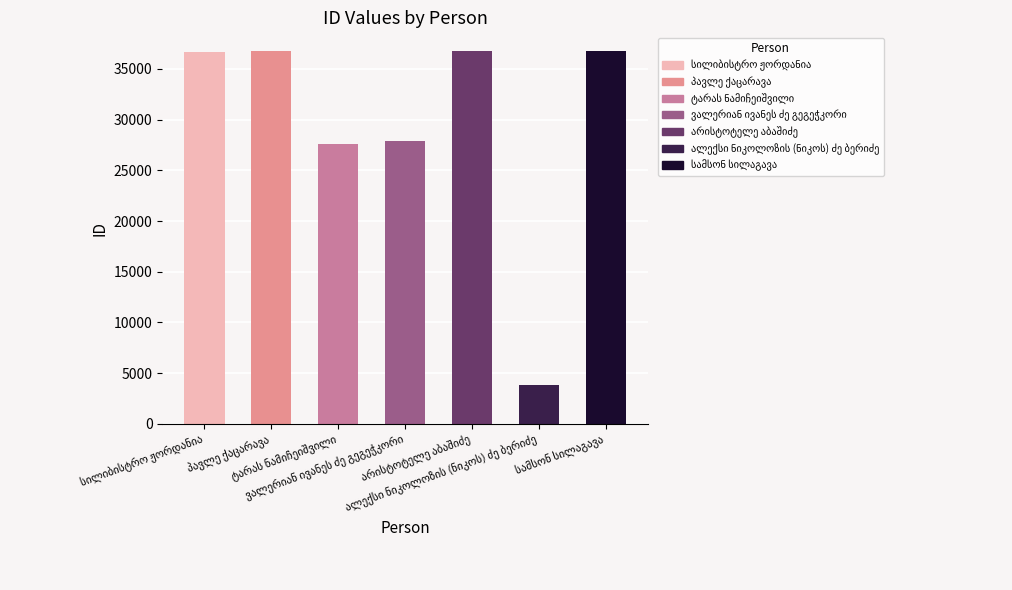

What is the smallest value displayed?

3848